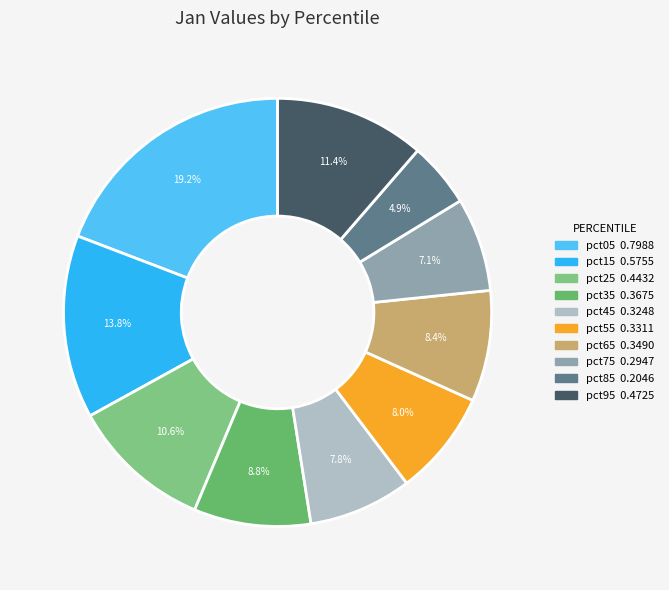

What is the largest slice in the pie chart?

pct05